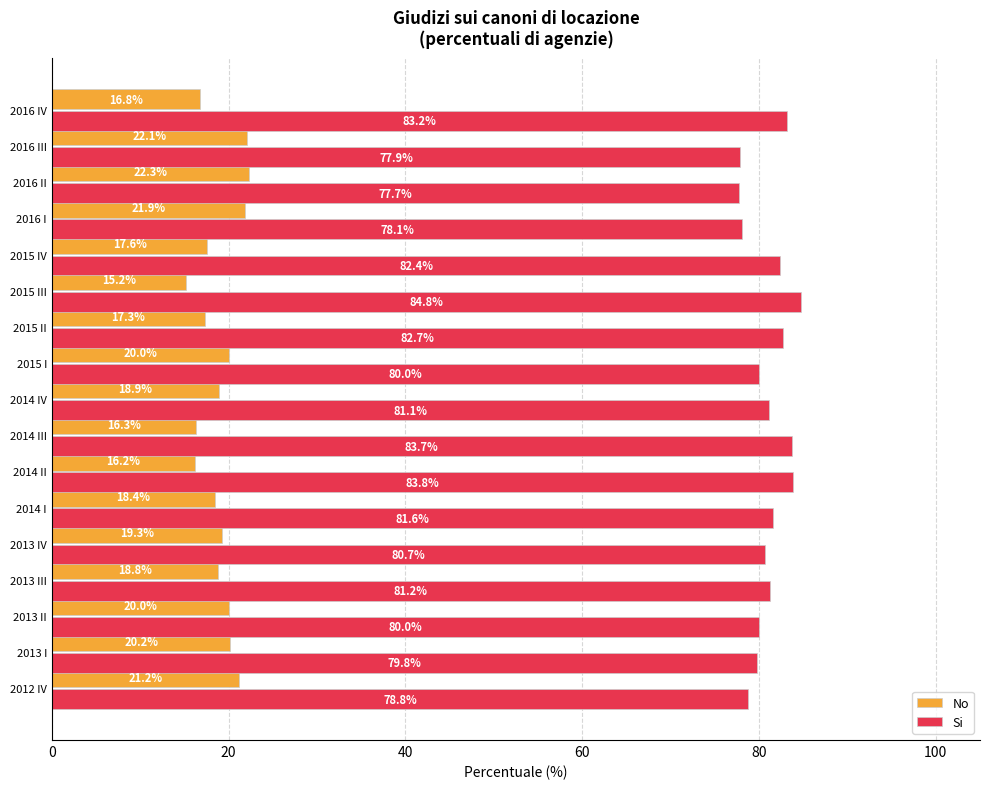

The value of No at 2013 II is 20.0. True or false?

True